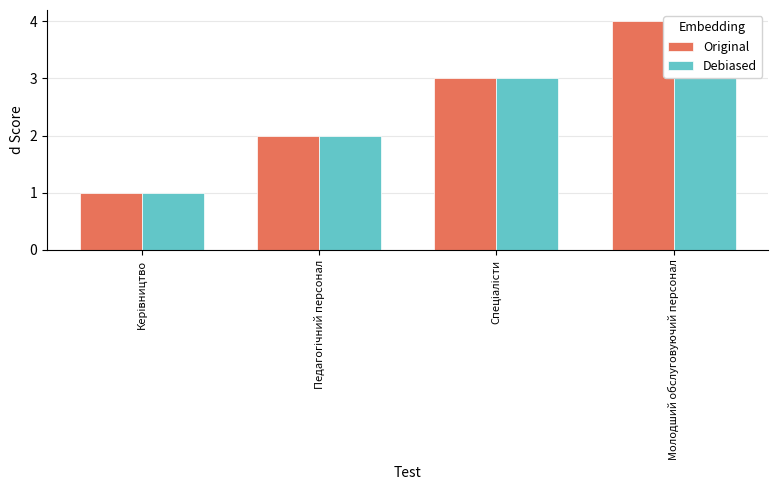

List the labels in order of Original value, largest first.

Молодший обслуговуючий персонал, Спеціалісти, Педагогічний персонал, Керівництво